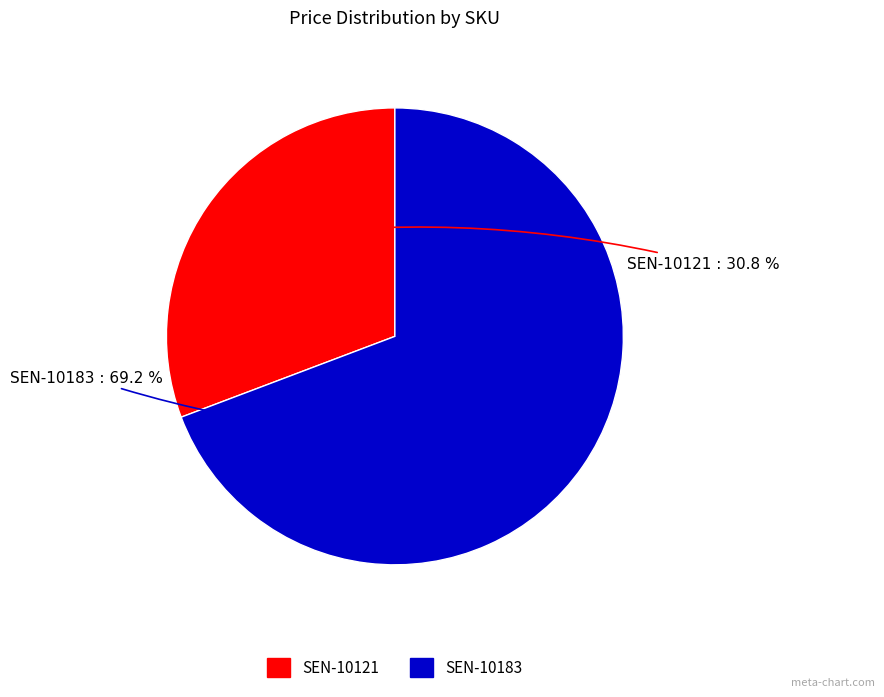

Combined, do SEN-10183 and SEN-10121 account for over 50%?

Yes